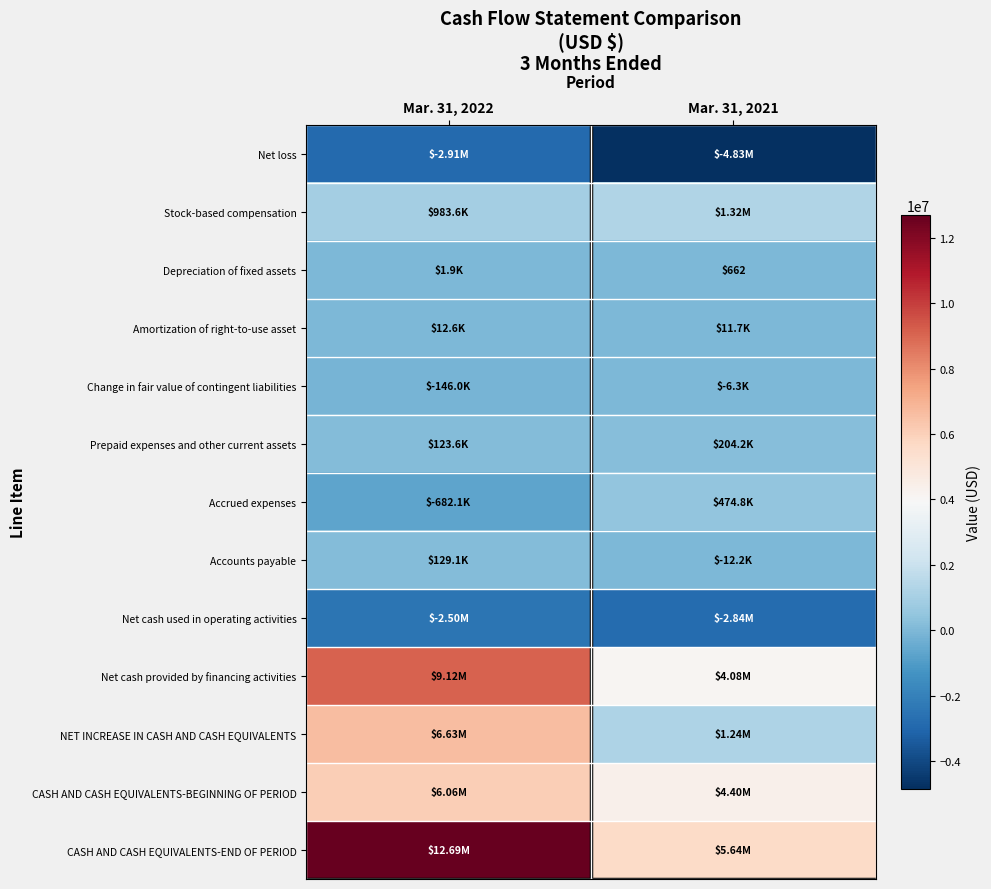

List the labels in order of Net loss value, largest first.

Mar. 31, 2022, Mar. 31, 2021